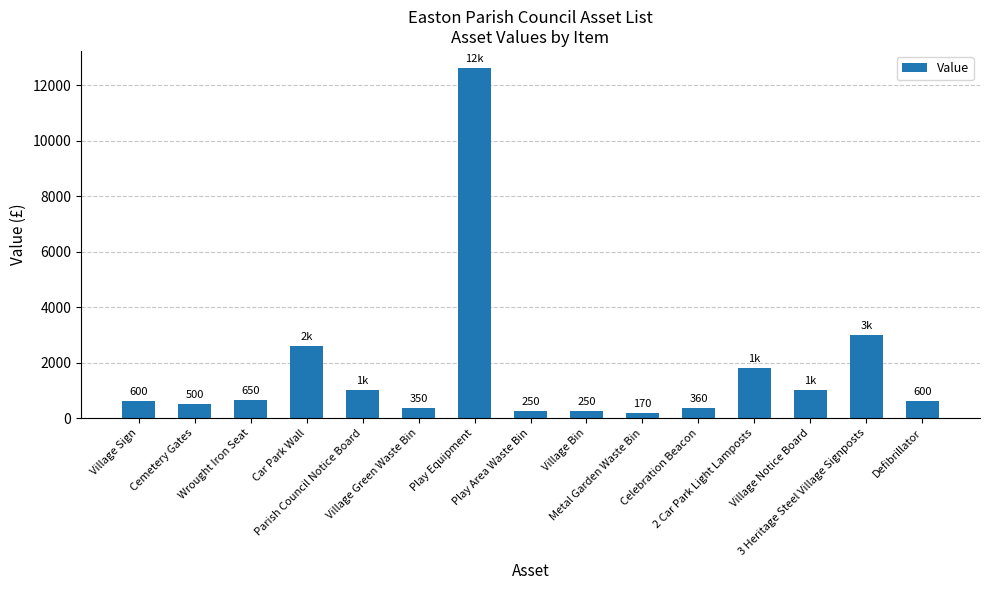

What is the smallest value displayed?

170